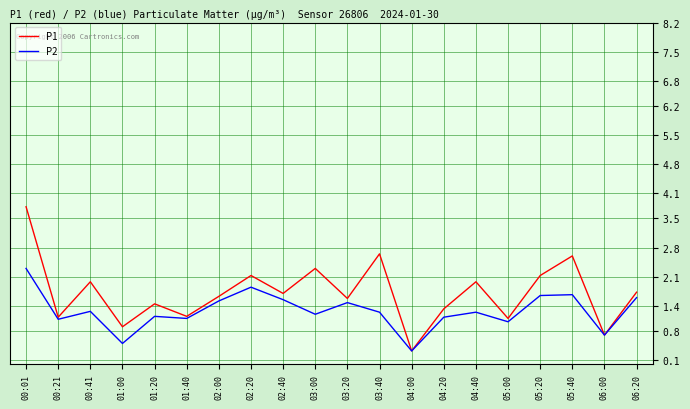

Is it true that P2 equals 1.6 at 05:20?

True